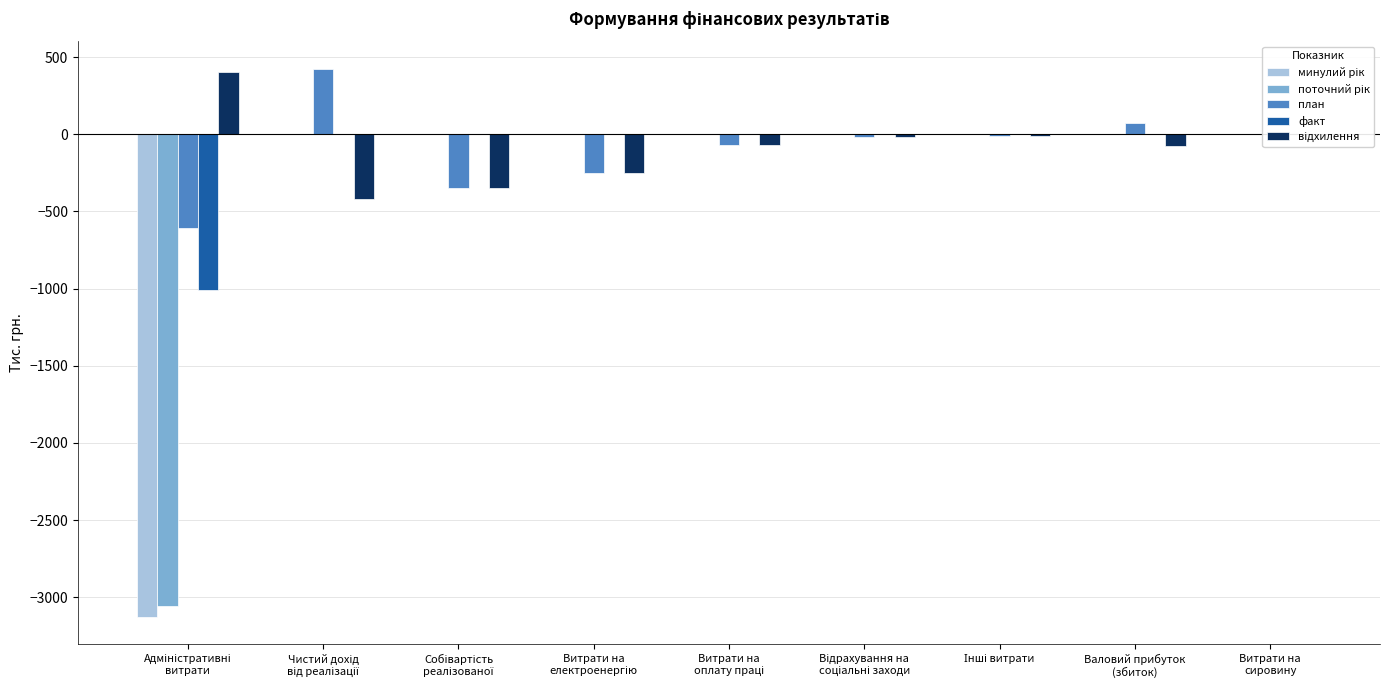

What is the label of the 8th bar from the left?

Валовий прибуток
(збиток)